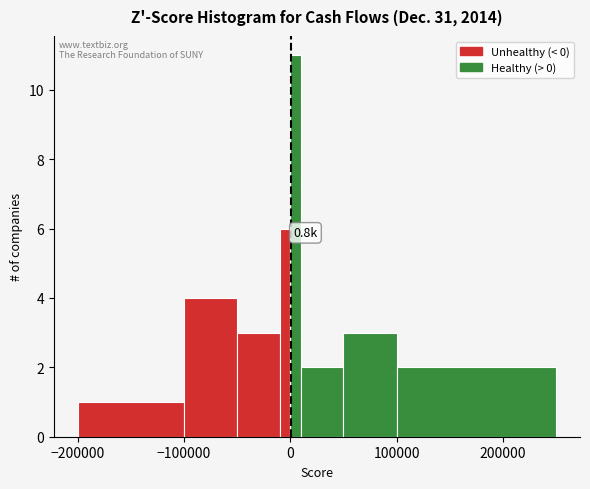

Read against the x-axis, roughly where is the centre of the tallest bar?

10000